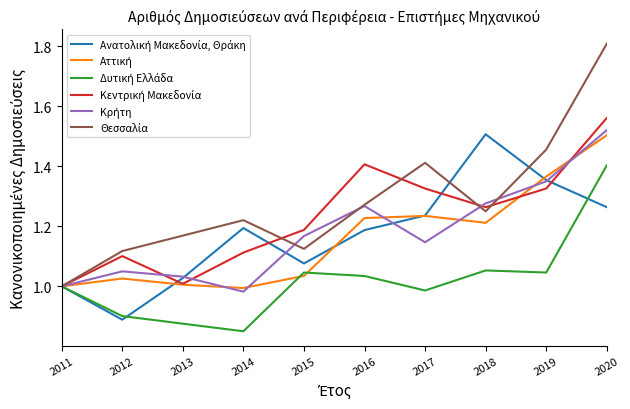

Which category has the highest value across all series?

2020